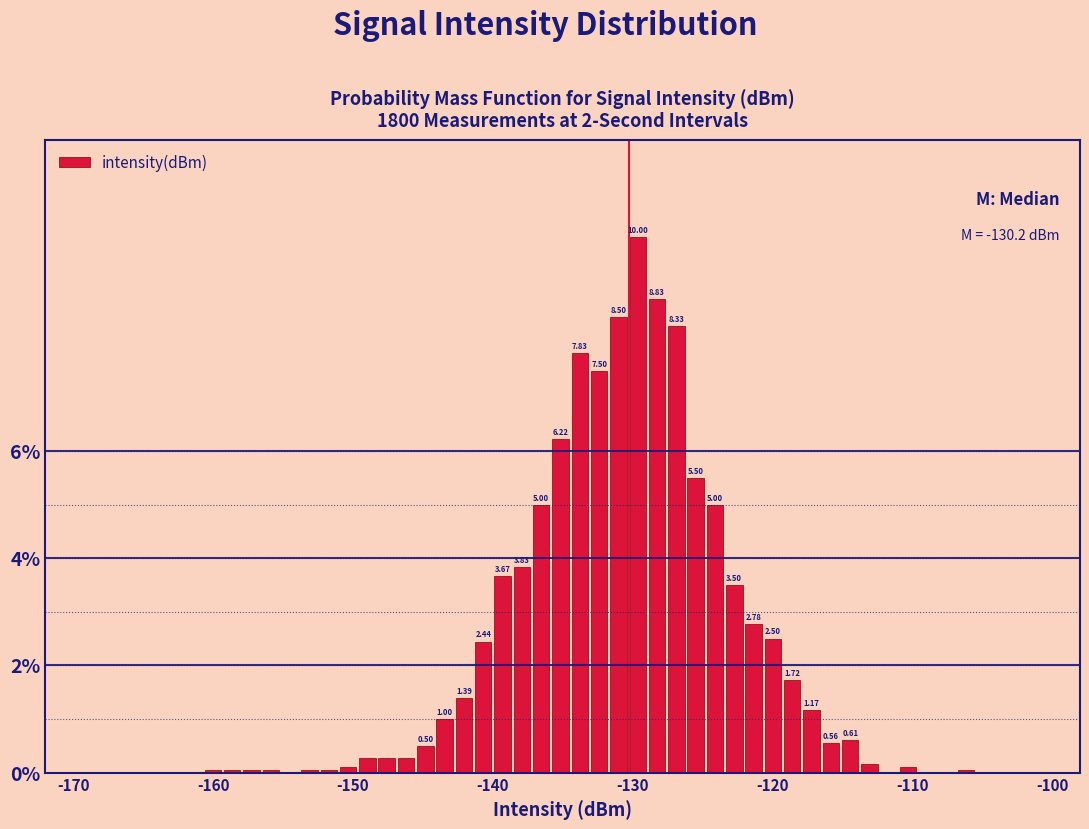

Read against the x-axis, roughly where is the centre of the tallest bar?

-130